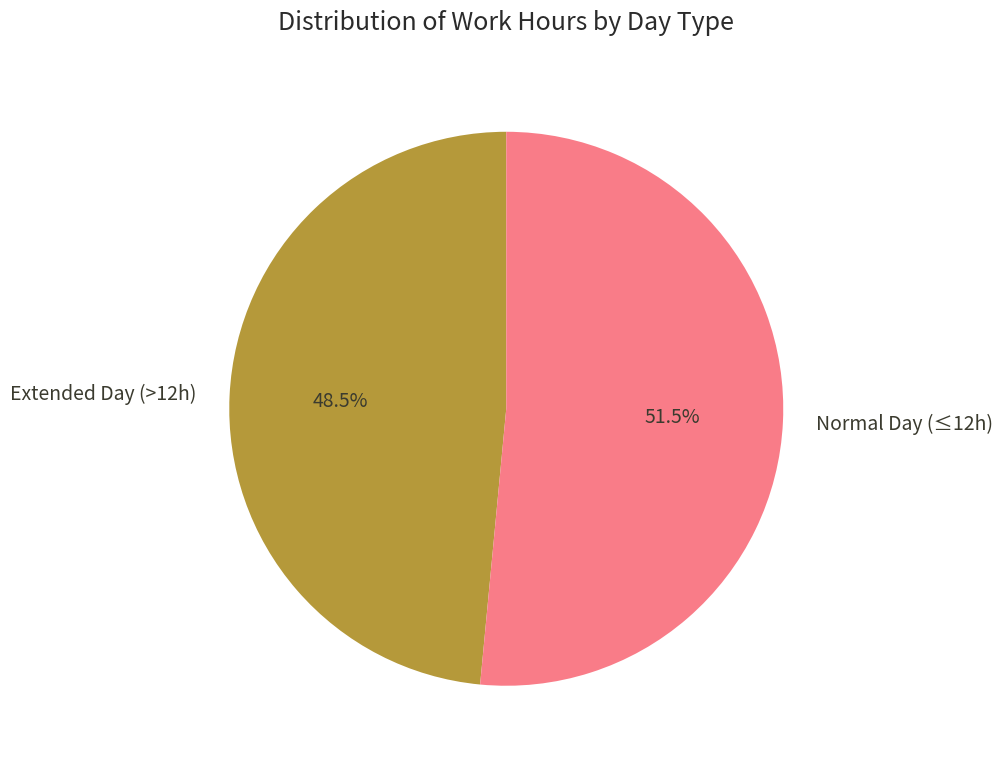

Rank the categories by value from highest to lowest.

Normal Day (≤12h), Extended Day (>12h)